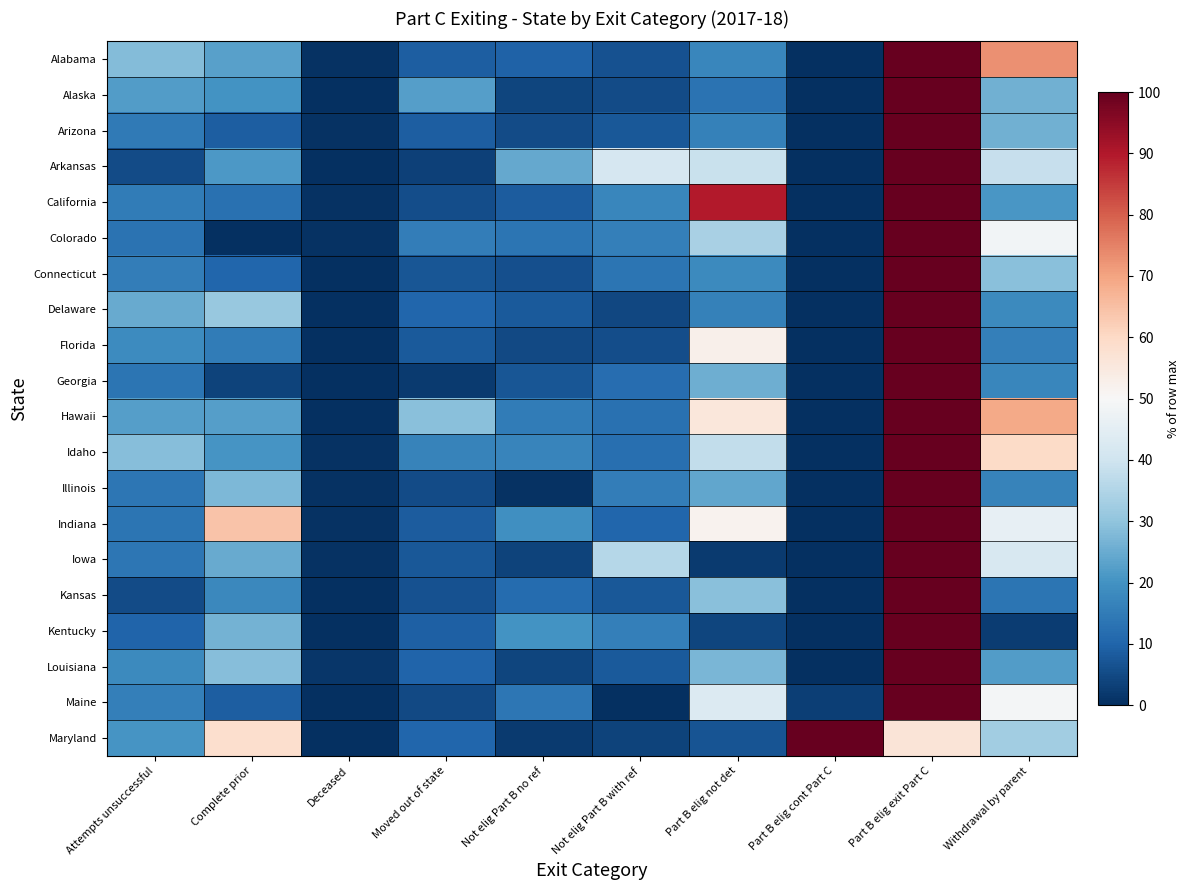

What is the spread (max minus min) of values at Withdrawal by parent?

70.3